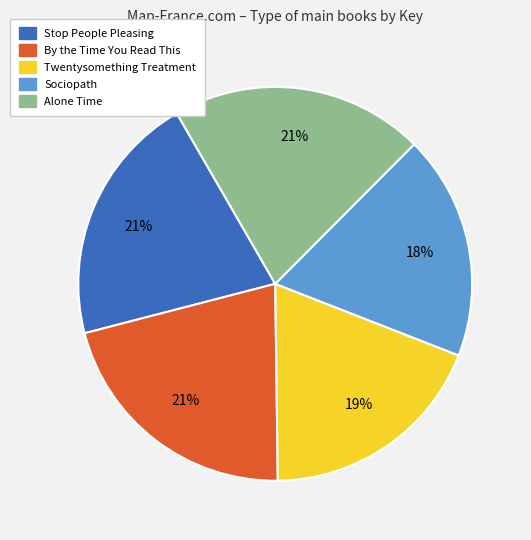

Do By the Time You Read This and Sociopath together represent more than half of the pie?

No